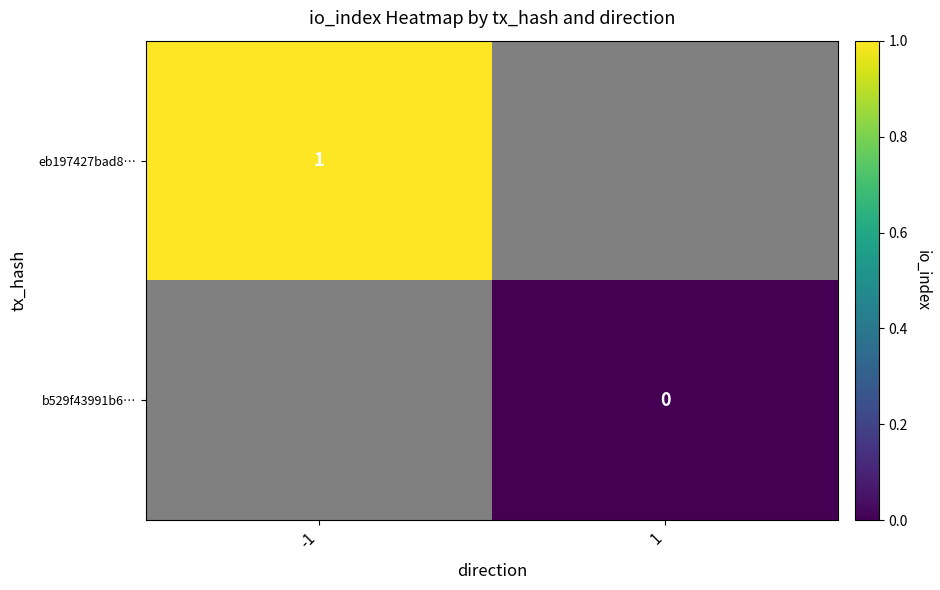

Where is b529f43991b6… nearest to the value 0?

1